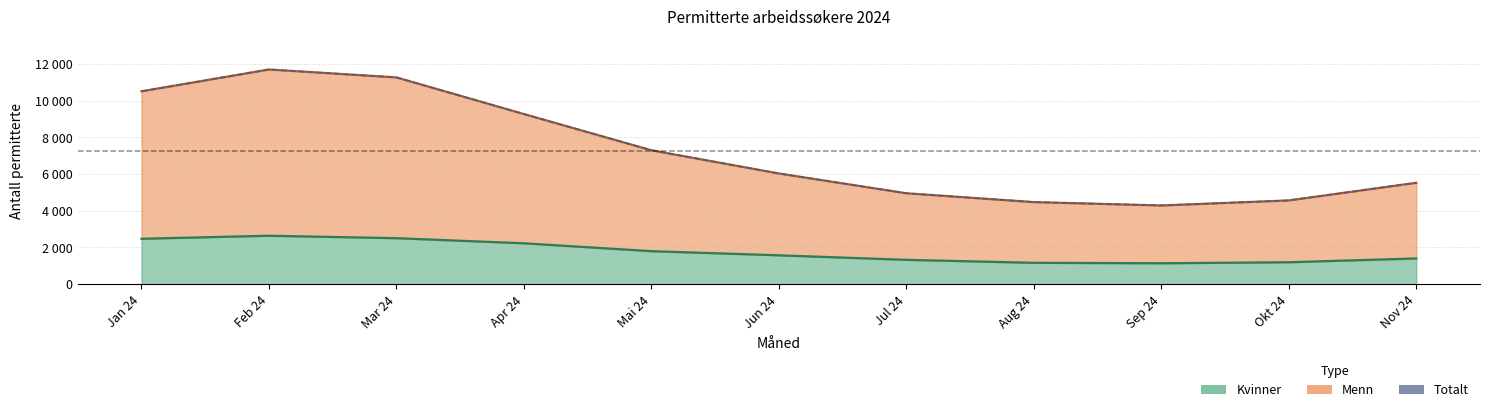

Rank the categories by value from highest to lowest.

Feb 24, Mar 24, Jan 24, Apr 24, Mai 24, Jun 24, Nov 24, Jul 24, Okt 24, Aug 24, Sep 24